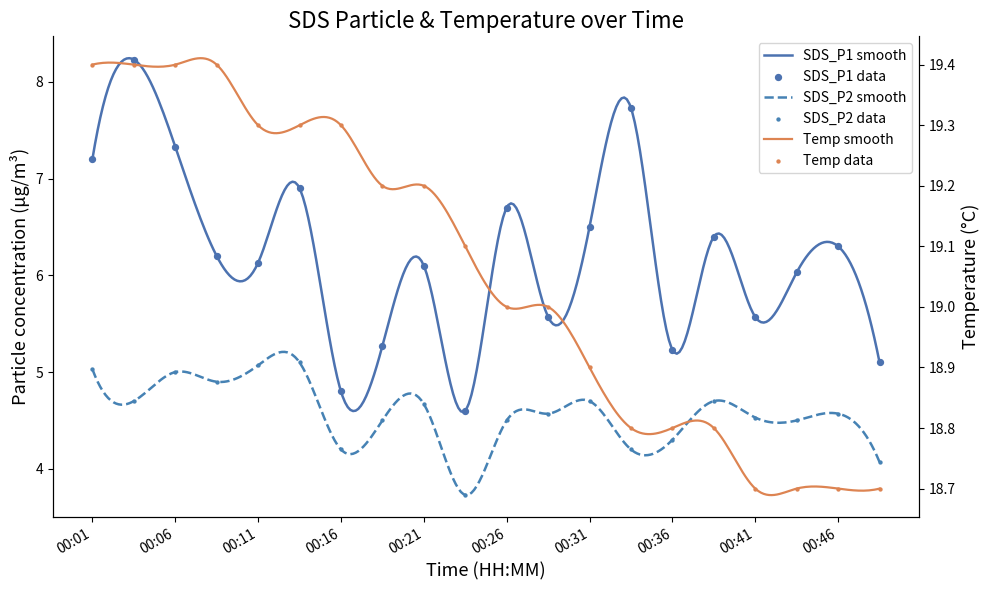

Which series contains the lowest Y value?

SDS_P2